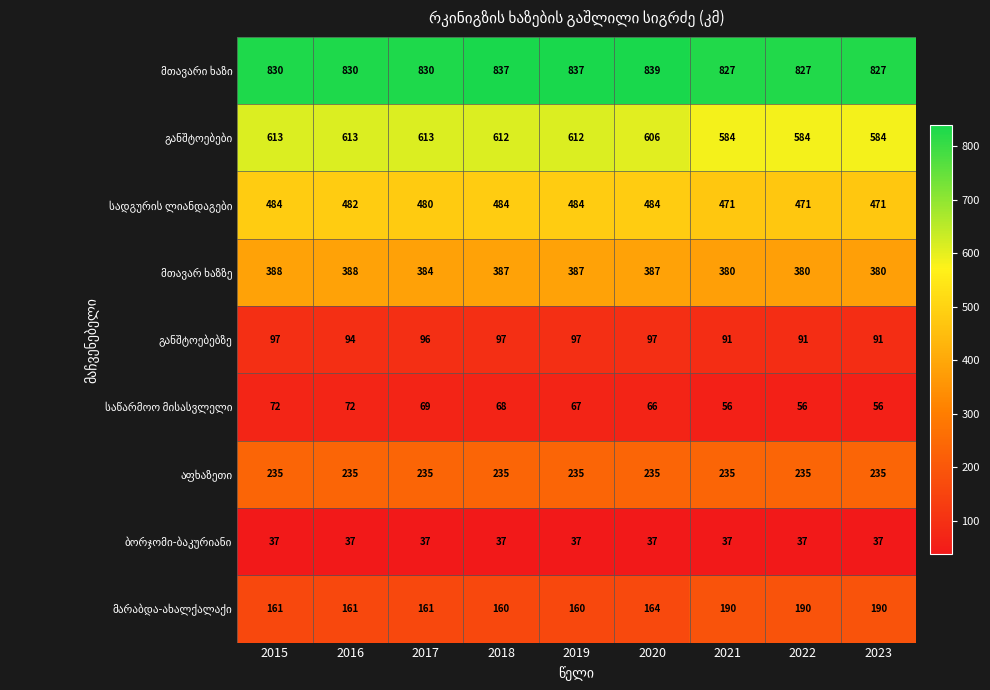

What is the spread (max minus min) of values at 2022?

790